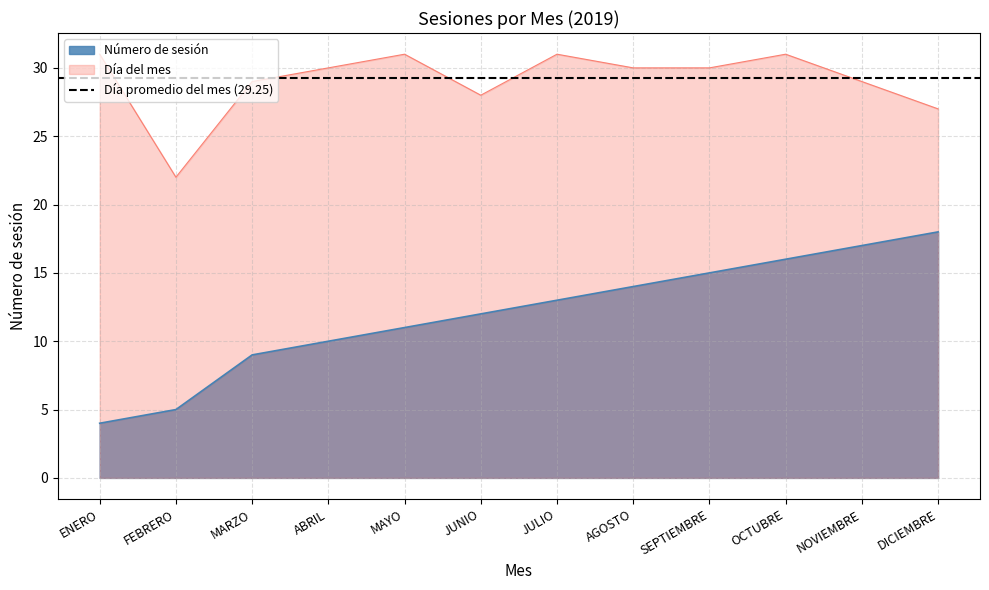

The Día del mes series shows 17 at ABRIL. True or false?

False